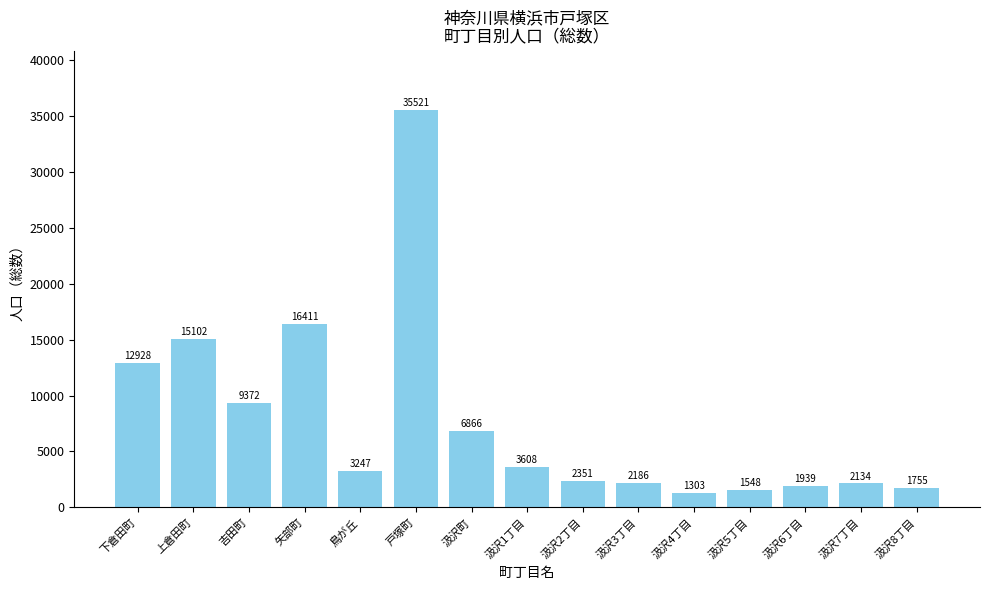

How many distinct data groups are displayed?

1